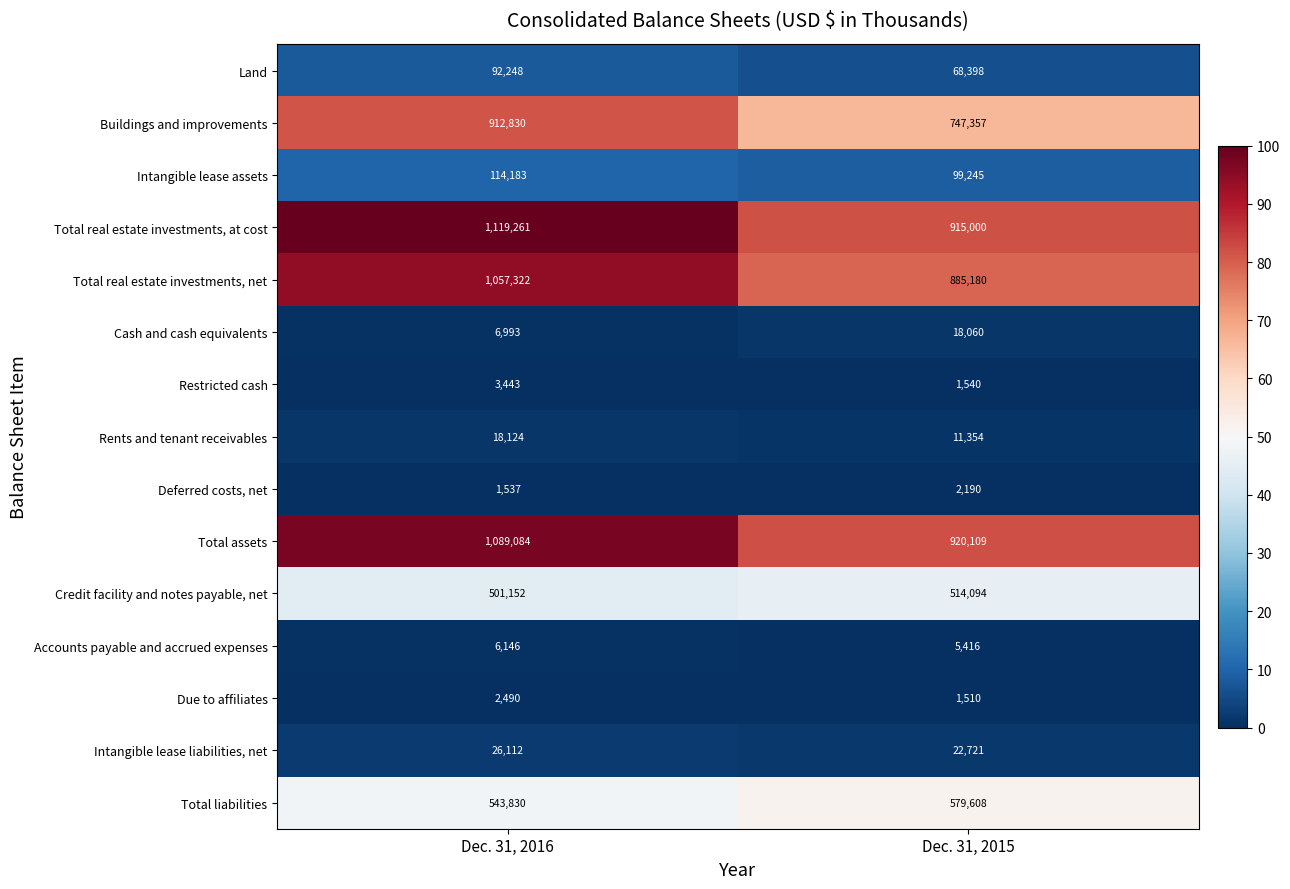

Between Dec. 31, 2016 and Dec. 31, 2015, which series saw the biggest shift?

Total real estate investments, at cost